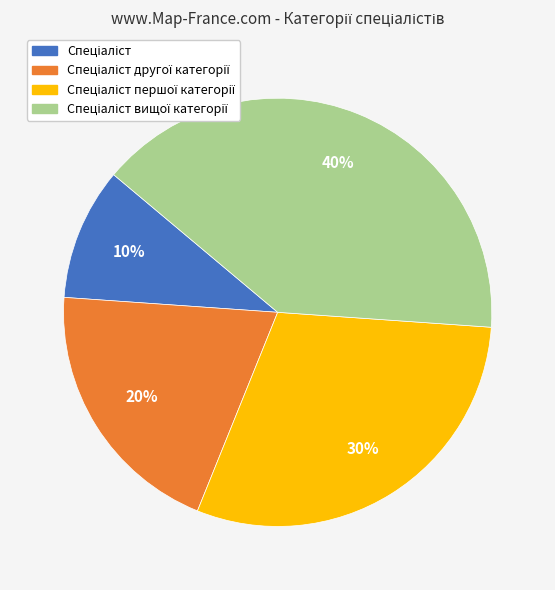

Count the number of slices in the pie.

4